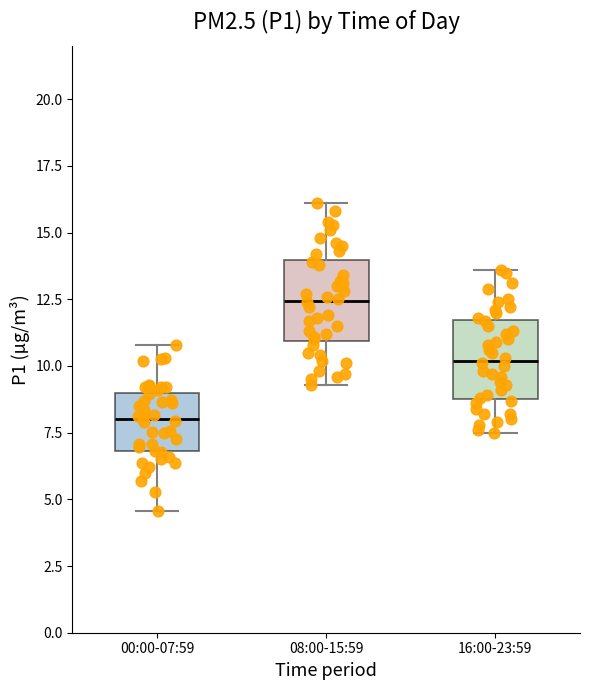

Which box's median line is the highest?

08:00-15:59